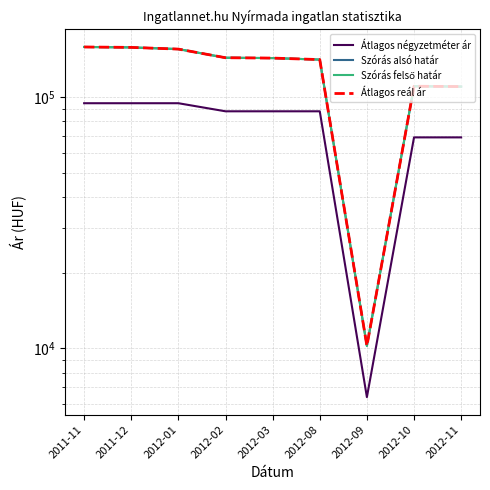

Reading left to right, transcribe all the data shown in this chart.

Átlagos négyzetméter ár: 2011-11=94594	2011-12=94594	2012-01=94594	2012-02=87837	2012-03=87837	2012-08=87837	2012-09=6382	2012-10=69148	2012-11=69148
Szórás alsó határ: 2011-11=158457	2011-12=157847	2012-01=155414	2012-02=143574	2012-03=143112	2012-08=141143	2012-09=10215	2012-10=110528	2012-11=110209
Szórás felső határ: 2011-11=158457	2011-12=157847	2012-01=155414	2012-02=143574	2012-03=143112	2012-08=141143	2012-09=10215	2012-10=110528	2012-11=110209
Átlagos reál ár: 2011-11=158457	2011-12=157847	2012-01=155414	2012-02=143574	2012-03=143112	2012-08=141143	2012-09=10215	2012-10=110528	2012-11=110209